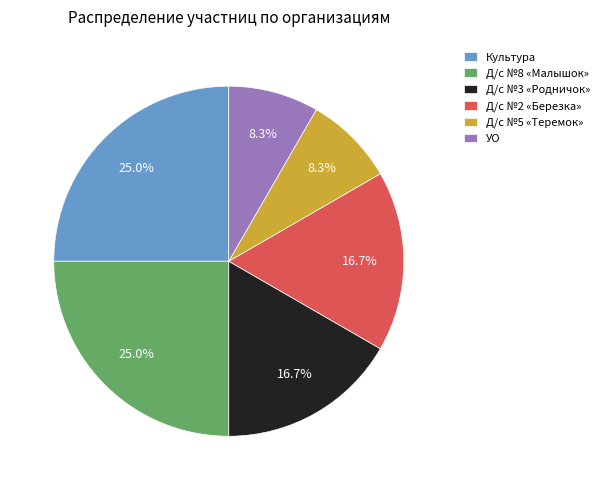

To the nearest percent, what portion does Культура represent?

25%